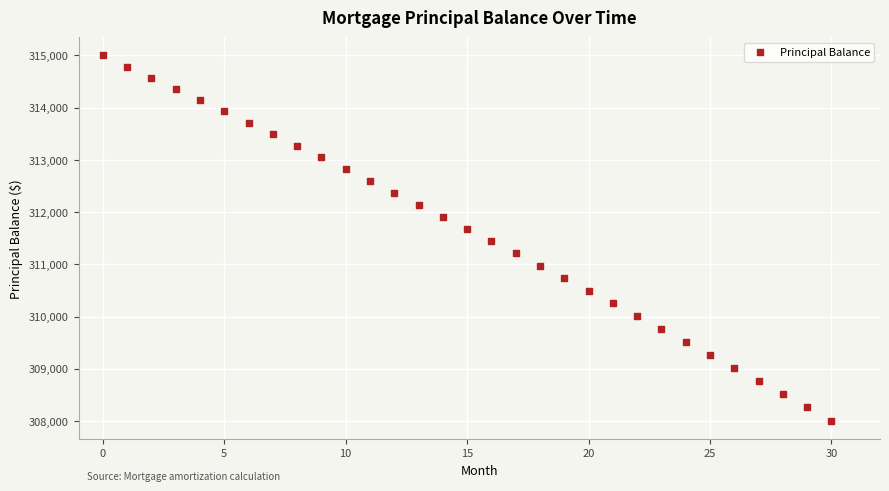

What is the range of Y values (max minus min)?

6993.6